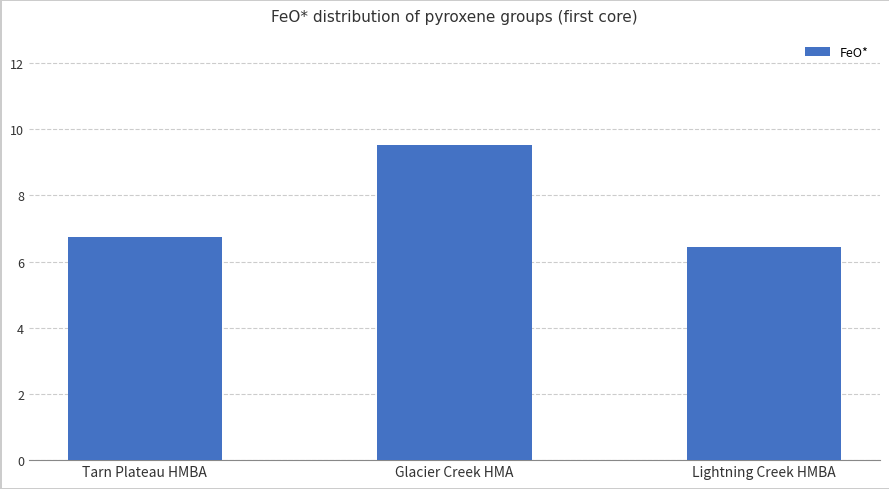

Between Glacier Creek HMA and Tarn Plateau HMBA, which is larger?

Glacier Creek HMA